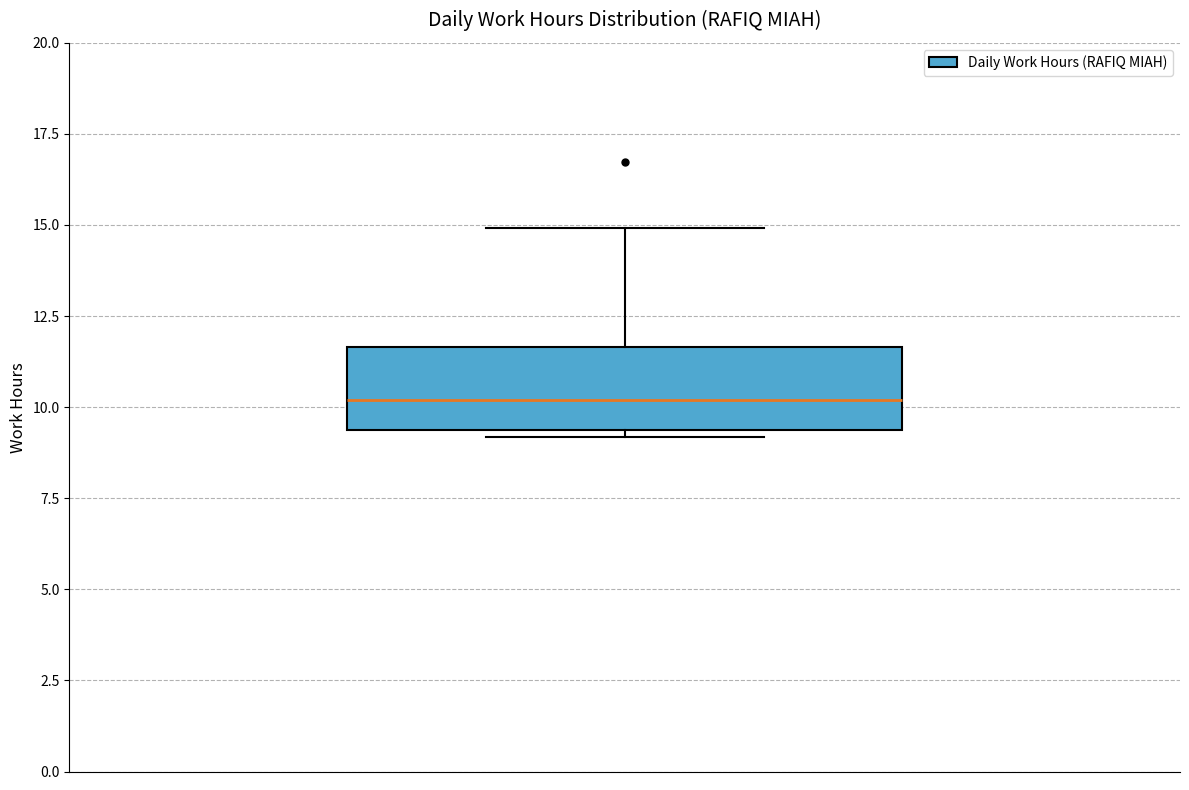

Where does the upper whisker of the box end on the y-axis? The values are not printed on the chart, so give them approximately, as read against the axis.

15.0